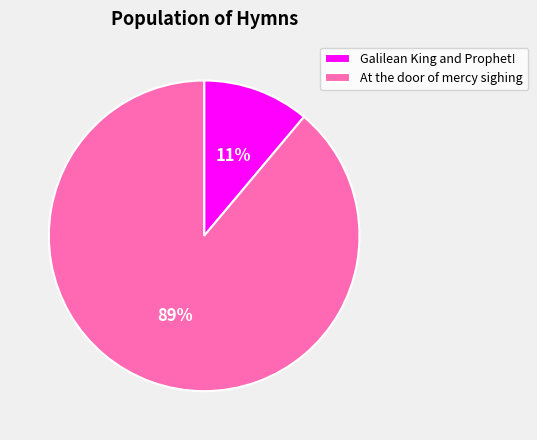

Count the number of slices in the pie.

2